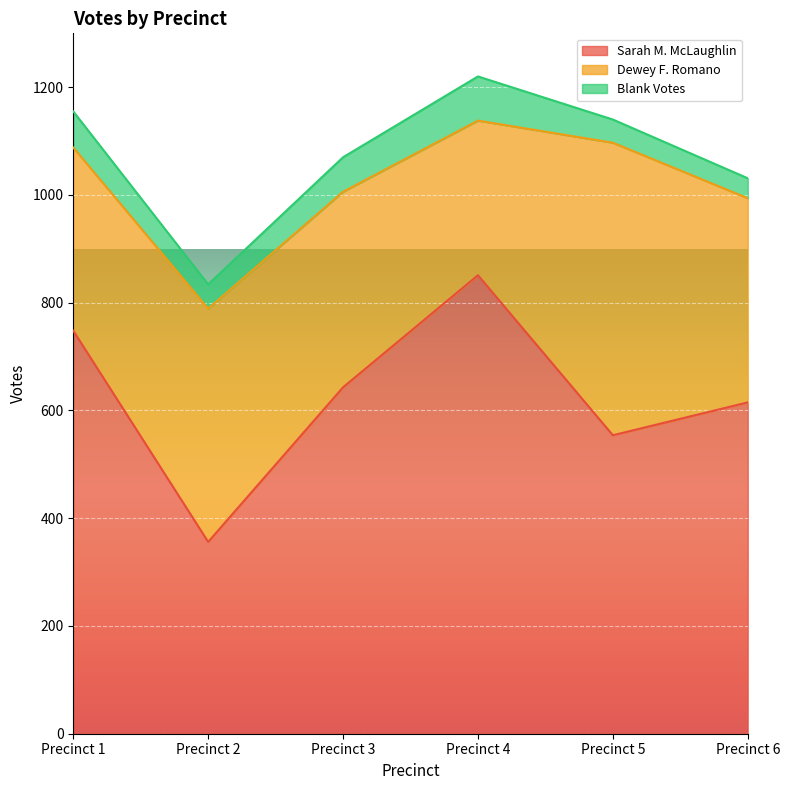

What are all the series names shown in the legend?

Sarah M. McLaughlin, Dewey F. Romano, Blank Votes